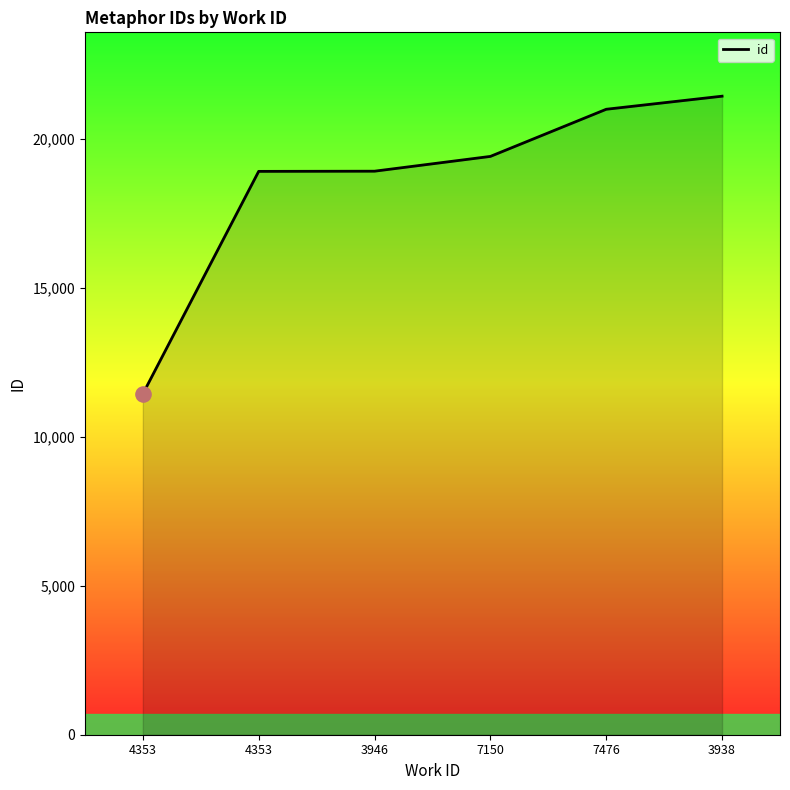

What is the change in value from 4353 to 3946?

+7475